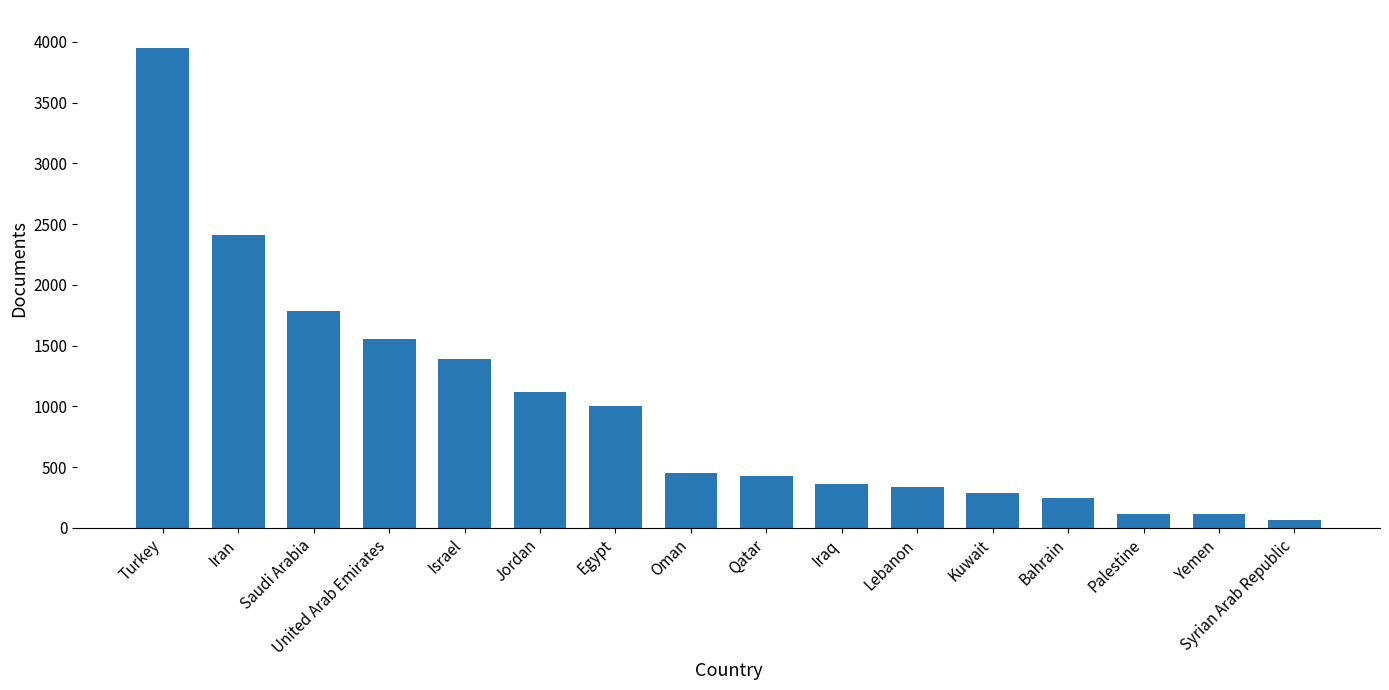

What is the label of the 4th bar from the right?

Bahrain